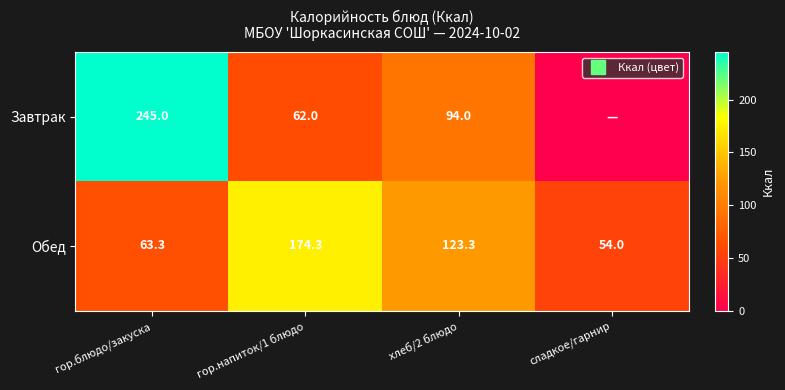

At which label does Обед first exceed 123?

гор.напиток/1 блюдо